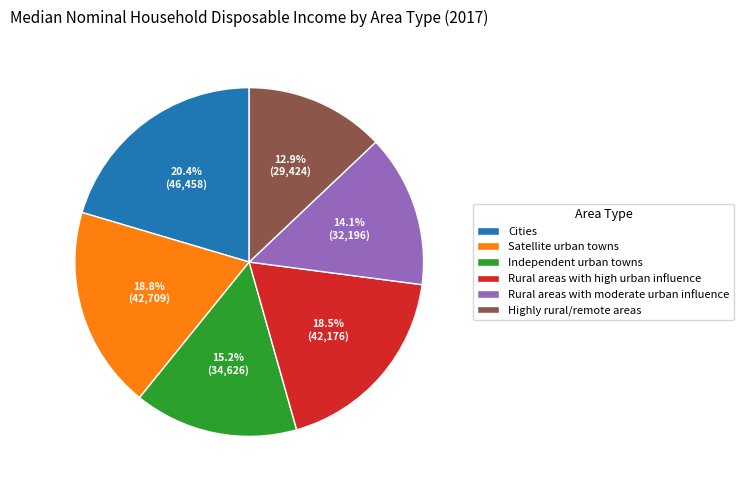

True or false: Satellite urban towns accounts for 27% of the total.

False